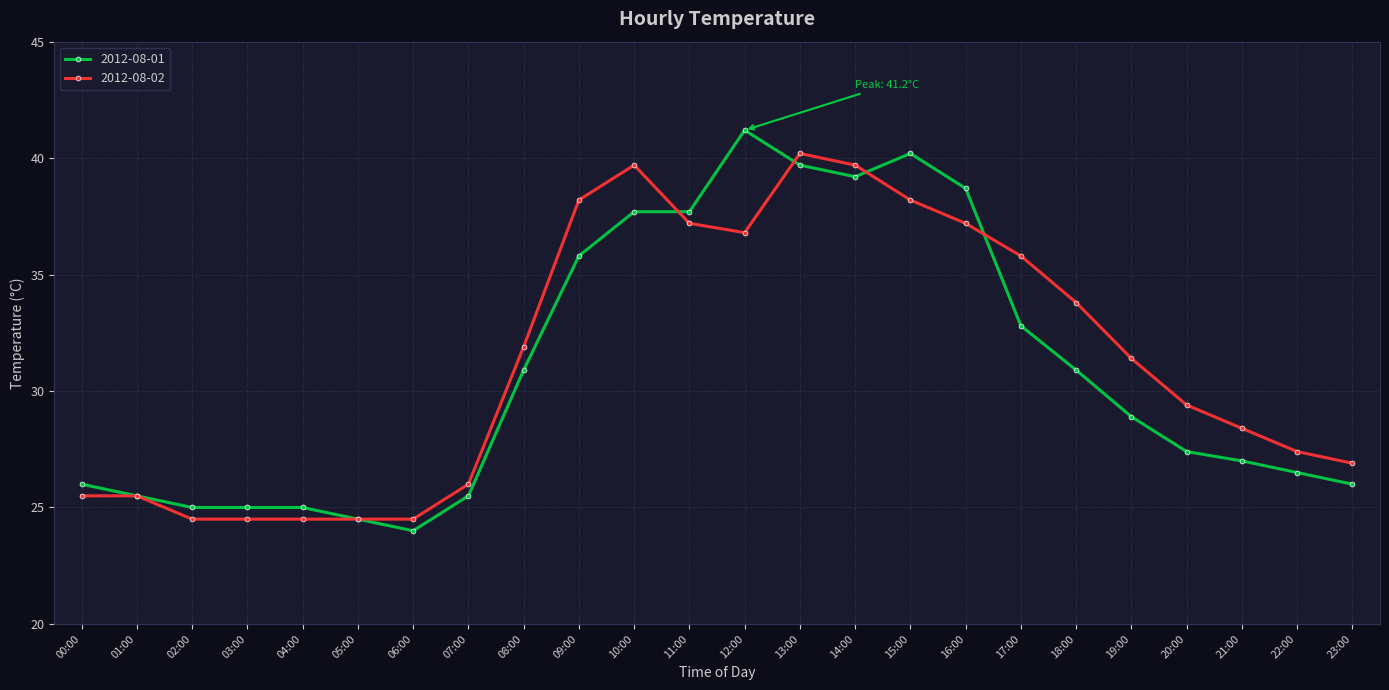

What is the sum of all 2012-08-02 values?

751.7